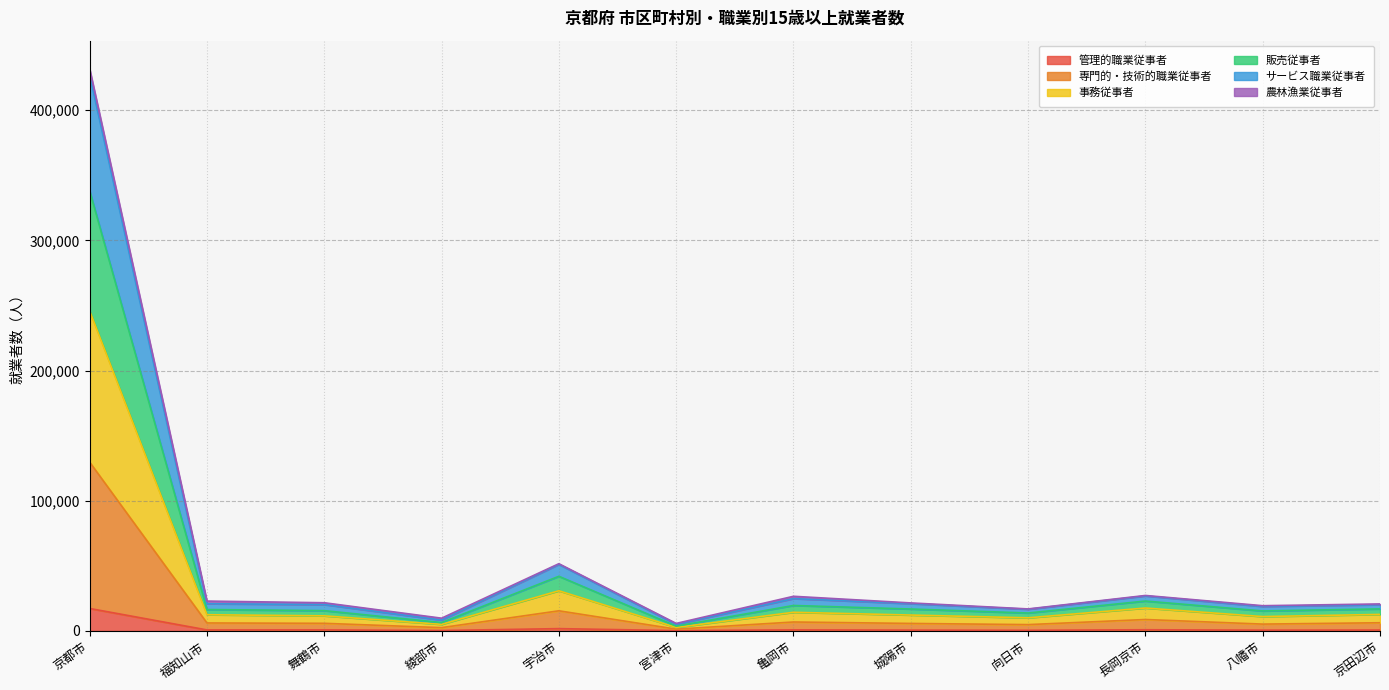

True or false: サービス職業従事者 has more than 0 points higher than both neighbors.

True